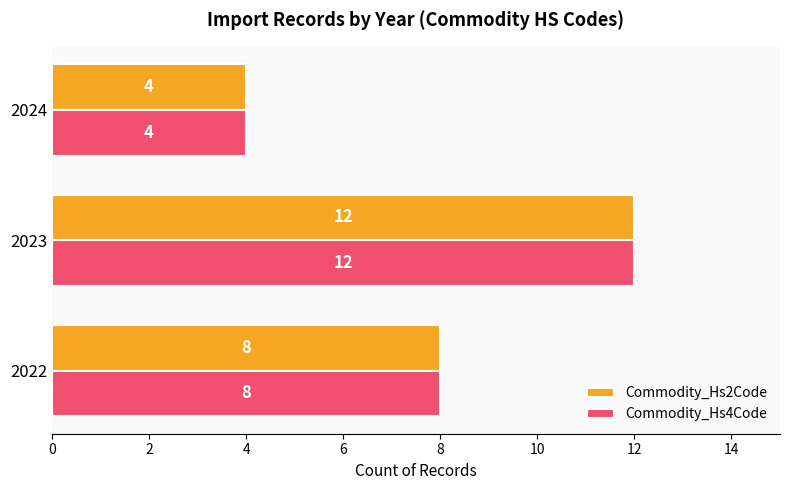

At which label is Commodity_Hs2Code closest to 8?

2022